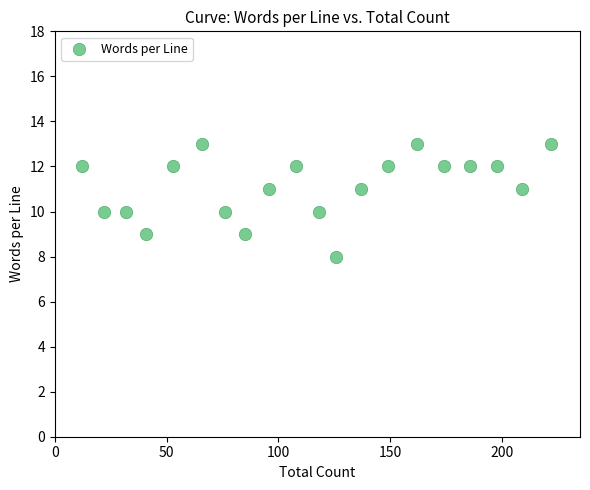

What is the range of Y values (max minus min)?

5